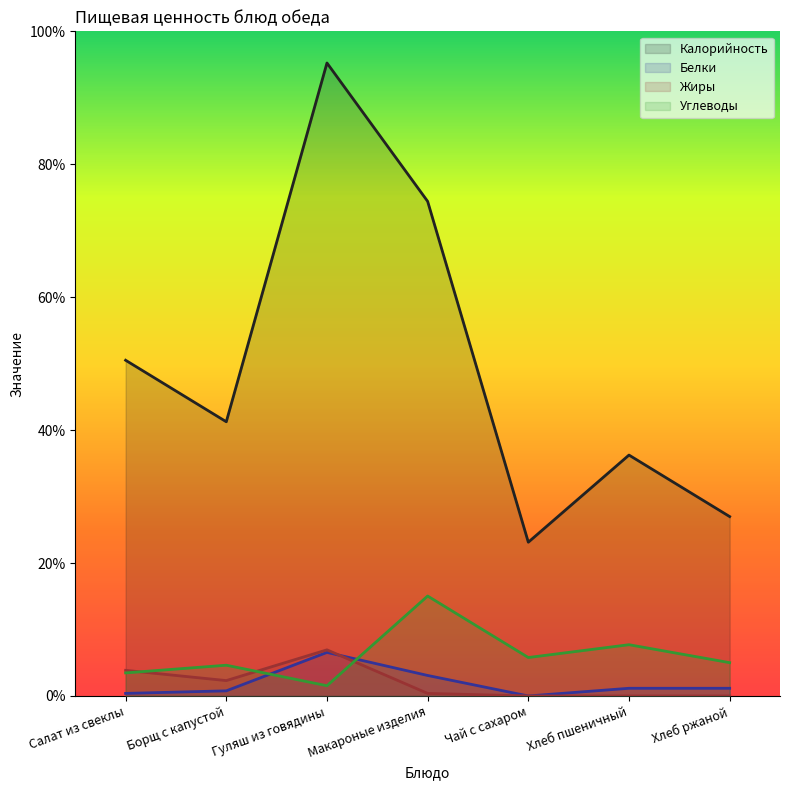

How many values in the Калорийность series are below 107?

3